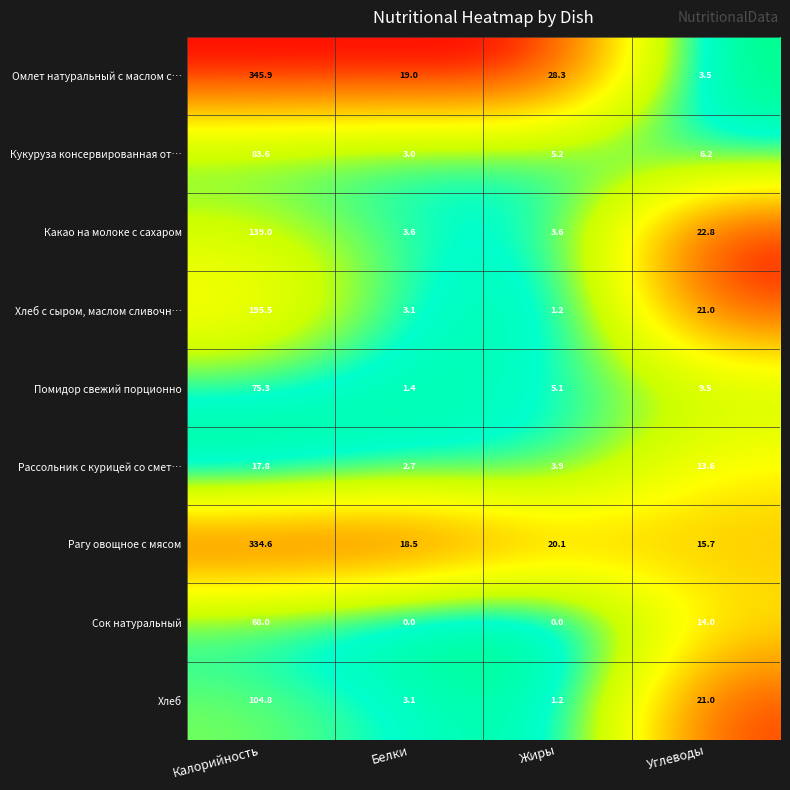

What is the maximum value shown in the chart?

345.9